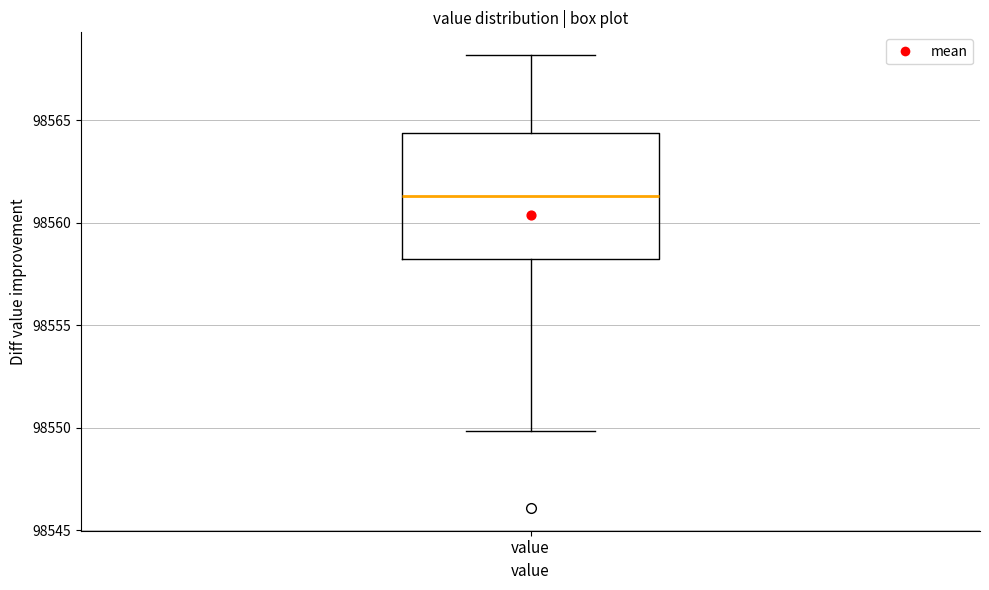

Transcribe this box plot: give where the median line is, the range the box spans, and where the two whiskers end, as read against the y-axis. The values are not printed on the chart, so give them approximately, as read against the axis.

median 98561.5, box 98558.0 to 98564.5, whiskers 98550.0 to 98568.0